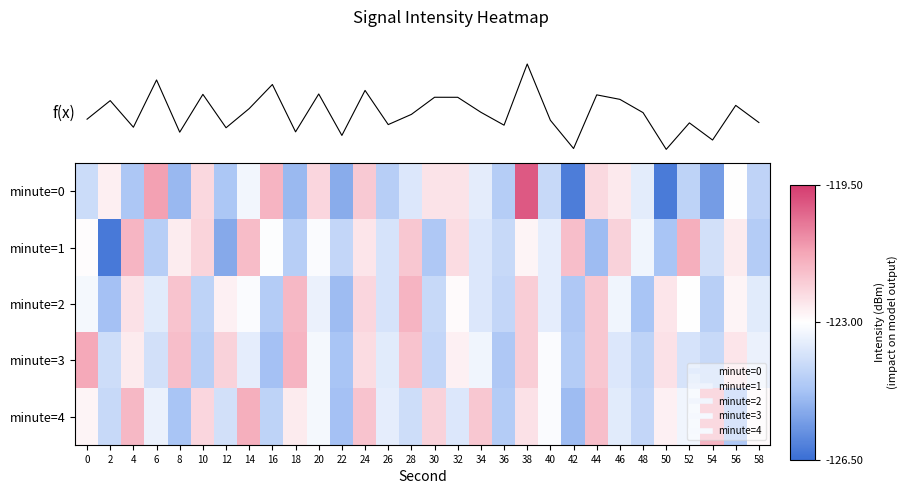

At which category is the sum across all series the highest?

38